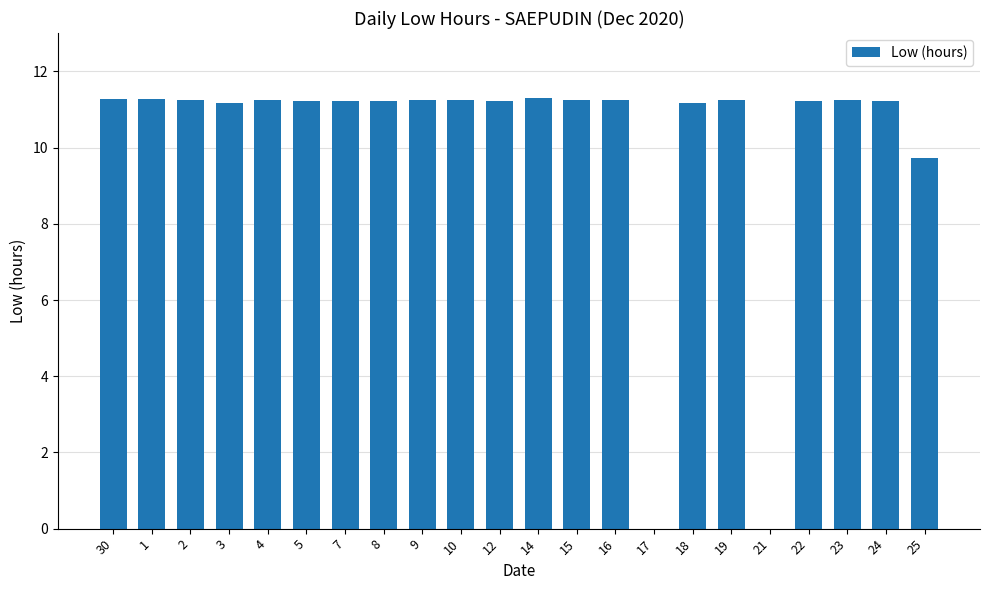

True or false: the data shows 11.2 at 4.

True